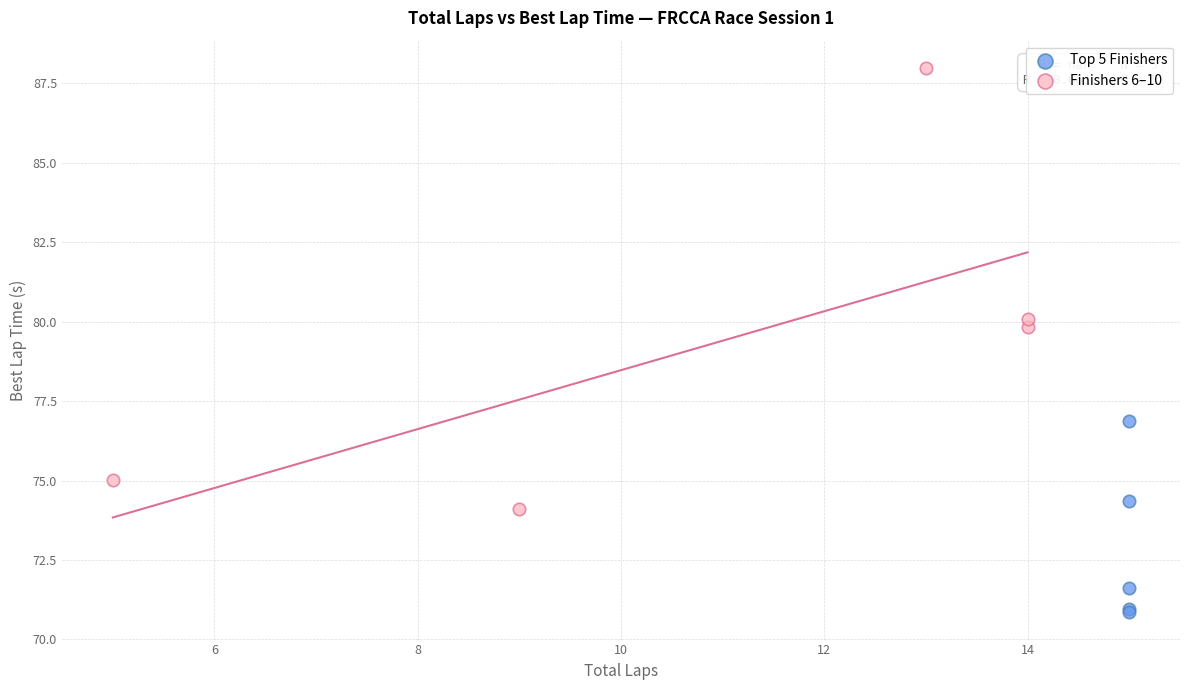

What are all the series names shown in the legend?

Top 5 Finishers, Finishers 6–10